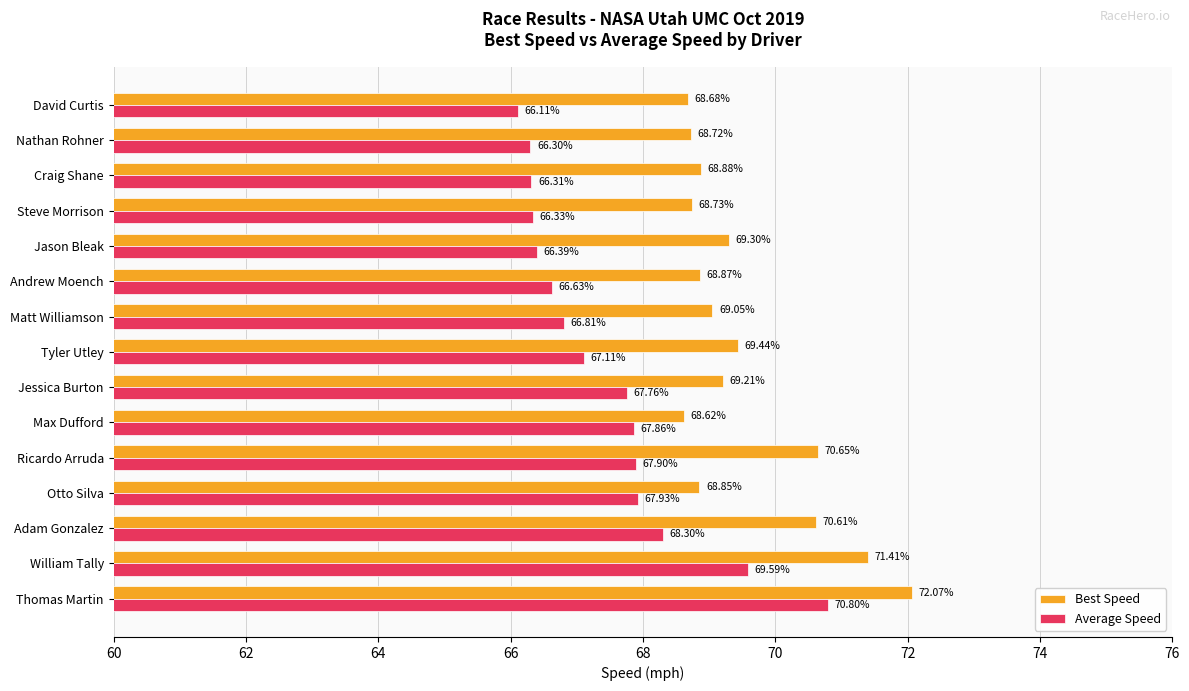

Rank the series by their average value, from highest to lowest.

Best Speed, Average Speed